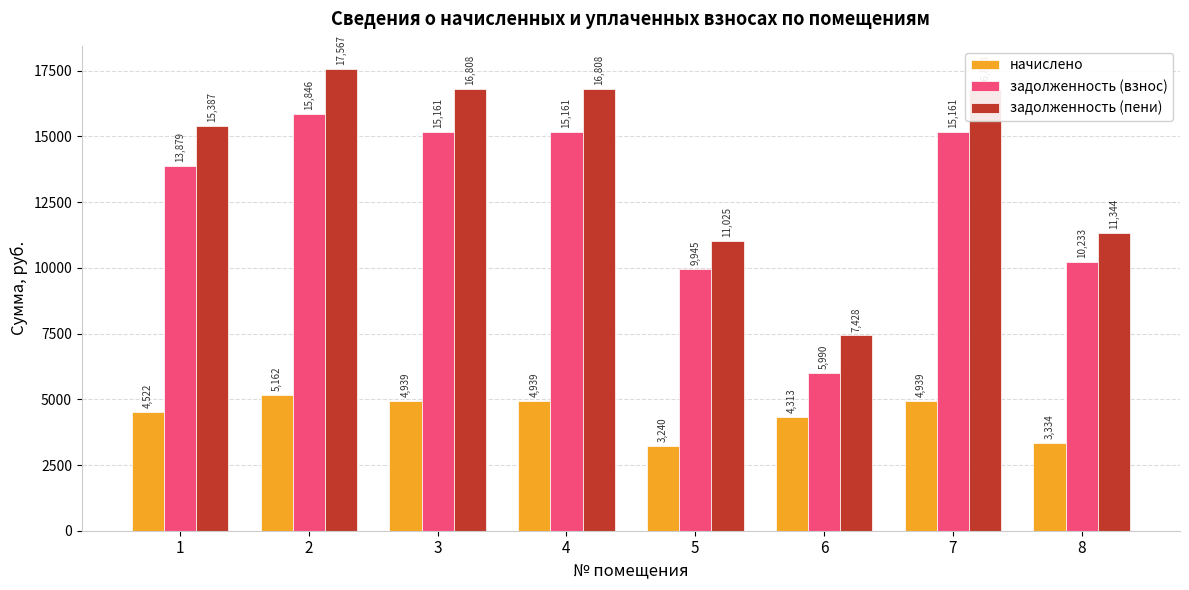

Rank the series by their average value, from highest to lowest.

задолженность (пени), задолженность (взнос), начислено